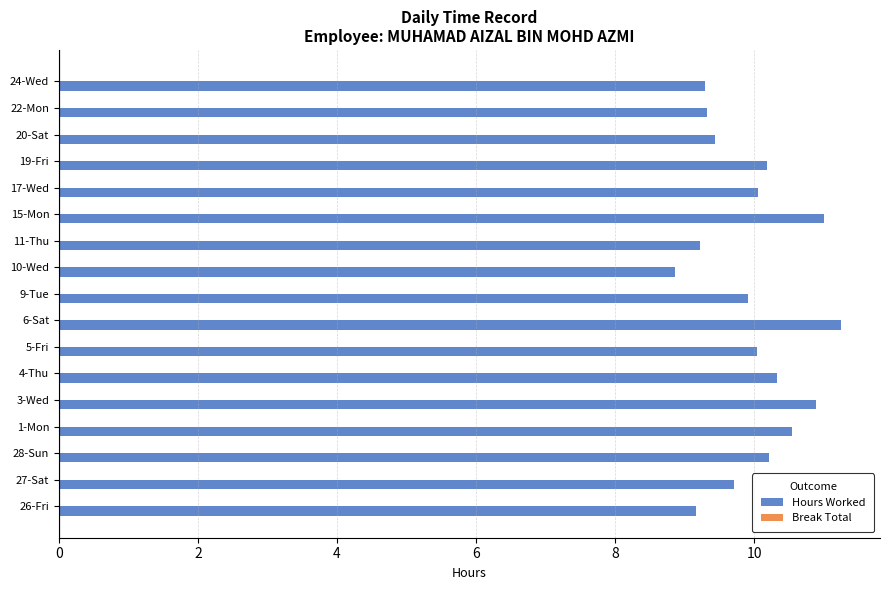

Which category has the highest value across all series?

6-Sat